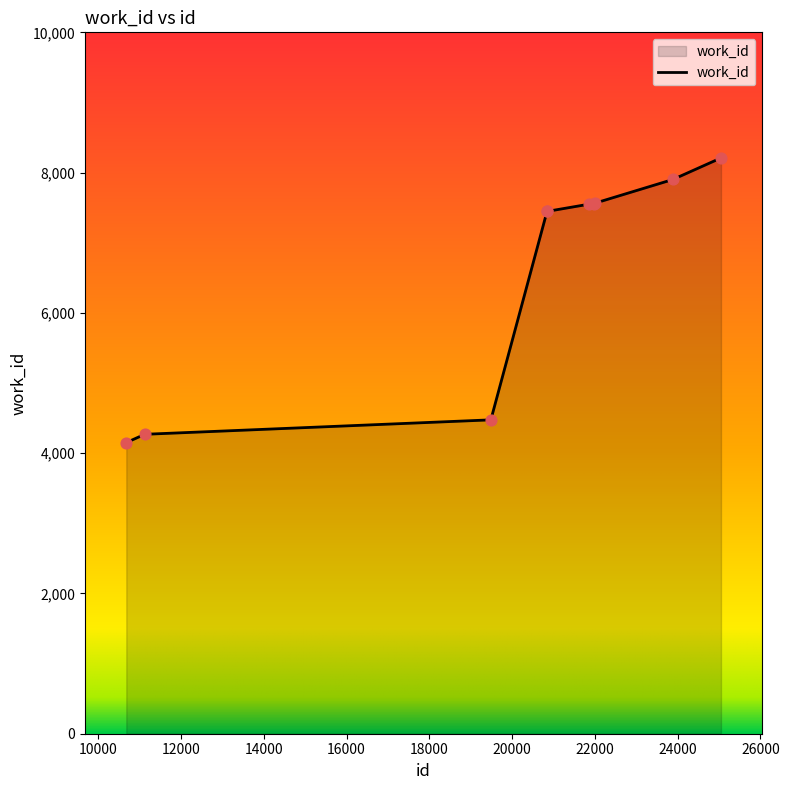

What is the difference between the maximum and minimum values?

4058